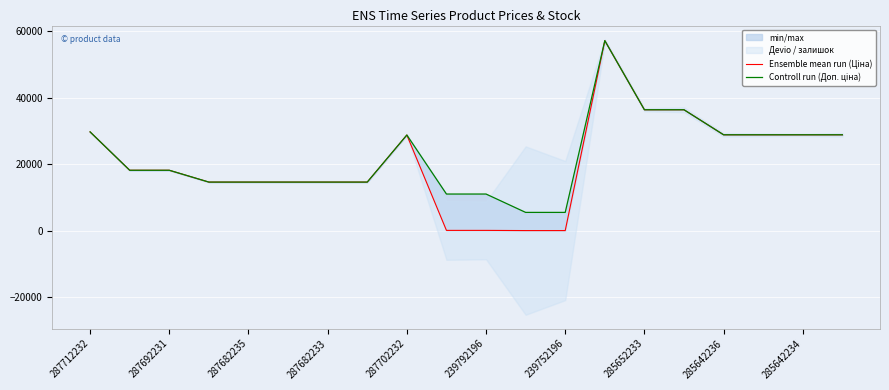

Reading left to right, transcribe all the data shown in this chart.

Ensemble mean run (Ціна): 29761.5	18212.0	18212.0	14649.6	14649.6	14649.6	14649.6	14649.6	28821.8	110.5	110.5	55.3	55.3	57235.5	36424.0	36424.0	28890.3	28890.3	28890.3	28890.3
Controll run (Доп. ціна): 29761.5	18212.0	18212.0	14649.6	14649.6	14649.6	14649.6	14649.6	28821.8	11055.0	11055.0	5528.0	5528.0	57235.5	36424.0	36424.0	28890.3	28890.3	28890.3	28890.3